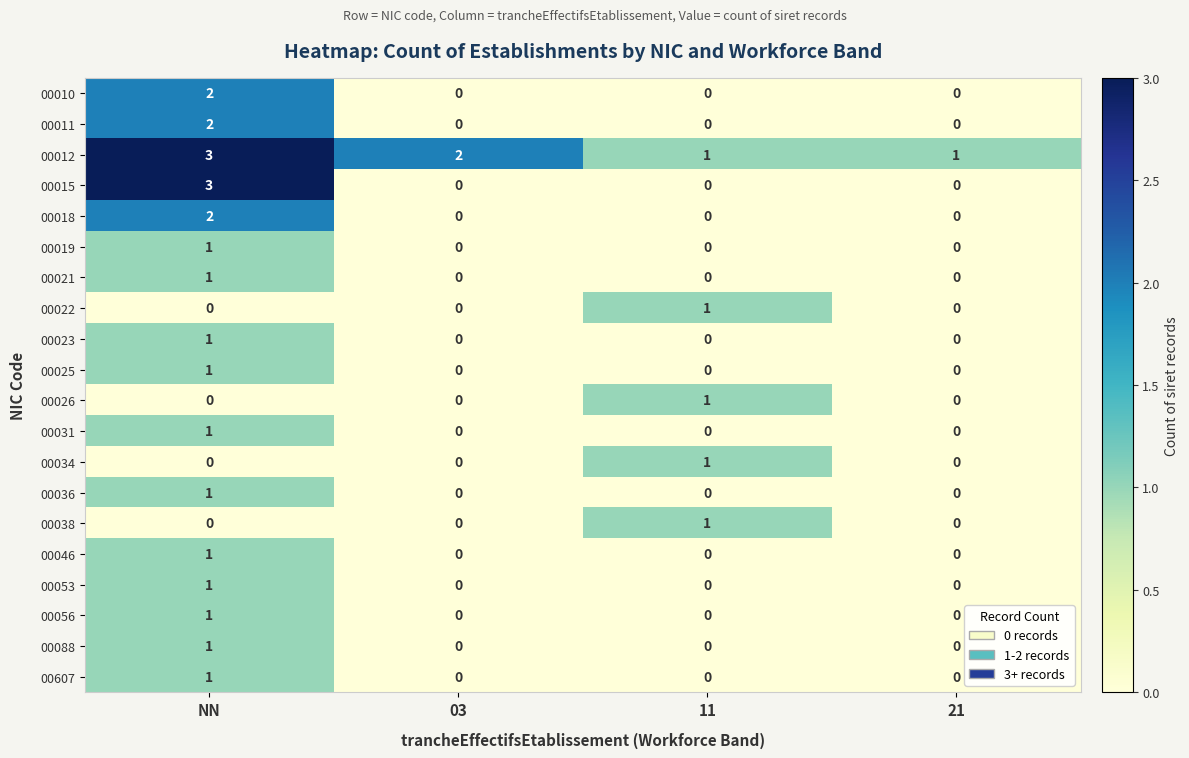

At which label does 00011 reach its peak?

NN